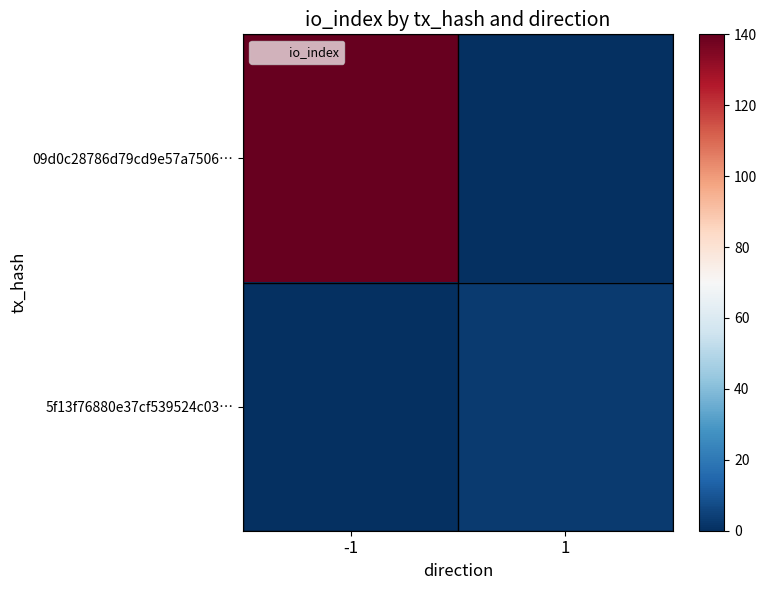

Reading left to right, extract all data points from this chart.

09d0c28786d79cd9e57a7506…: -1=140	1=0
5f13f76880e37cf539524c03…: -1=0	1=3